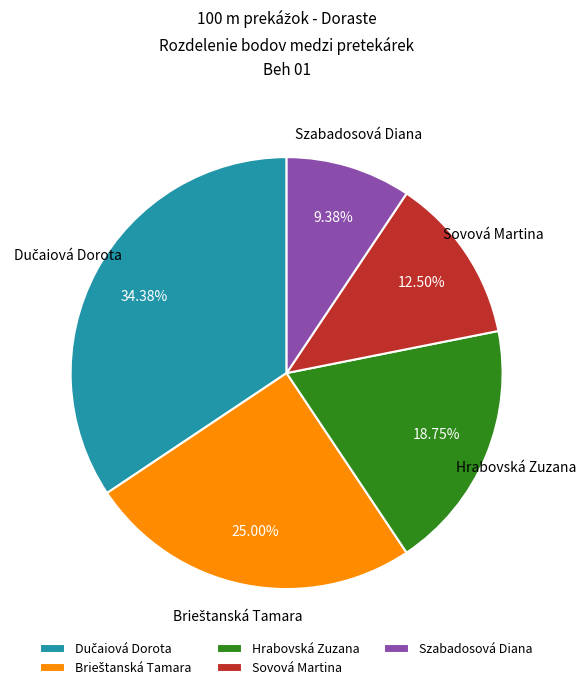

Does any single category account for the majority?

No